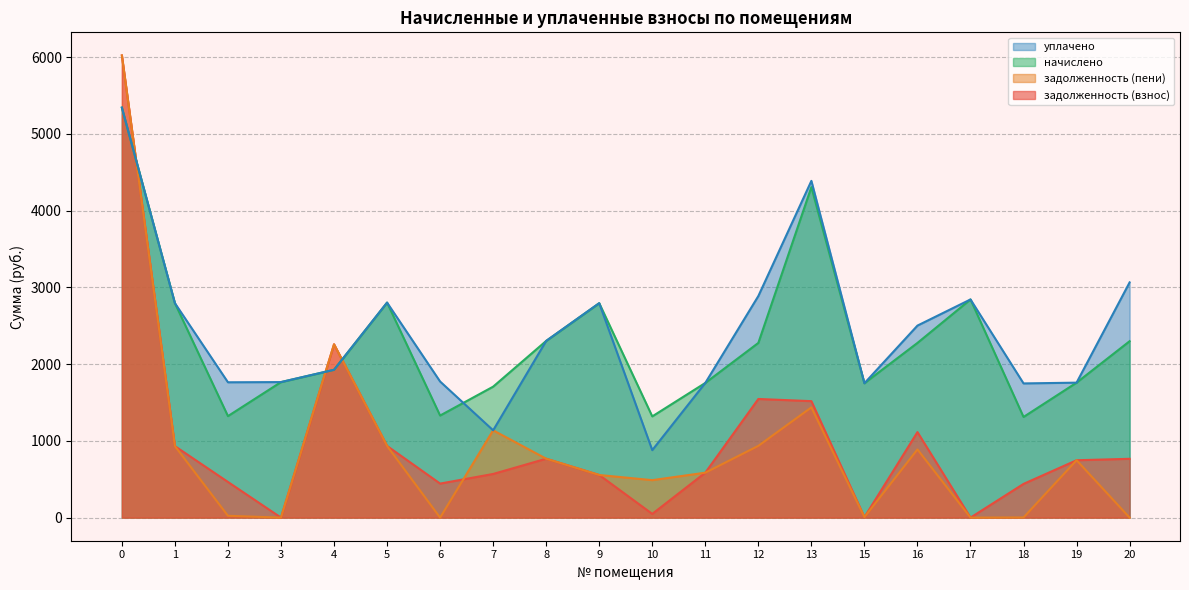

How many lines are shown in the chart?

4